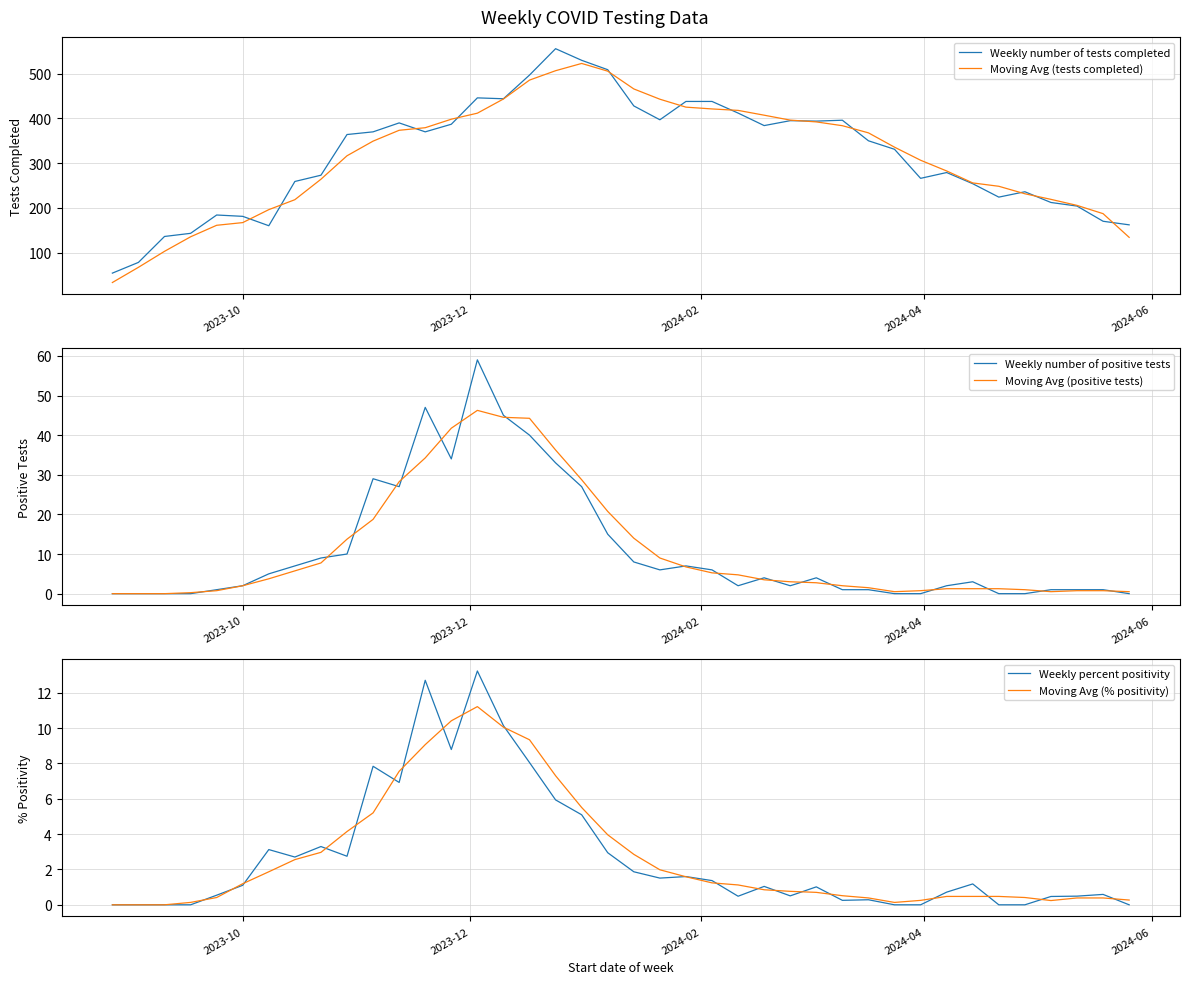

What are all the series names shown in the legend?

Weekly number of tests completed, Moving Avg (tests completed), Weekly number of positive tests, Moving Avg (positive tests), Weekly percent positivity, Moving Avg (% positivity)